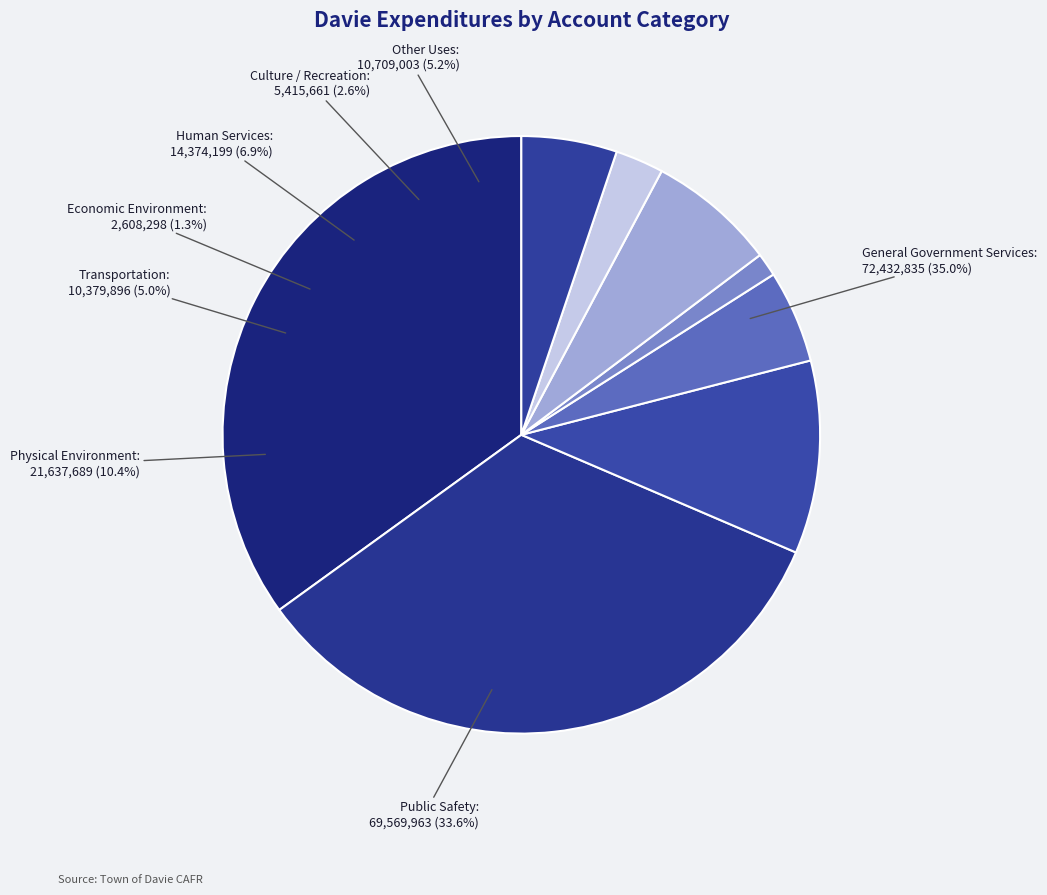

To the nearest percent, what percentage of the pie is Transportation?

5%